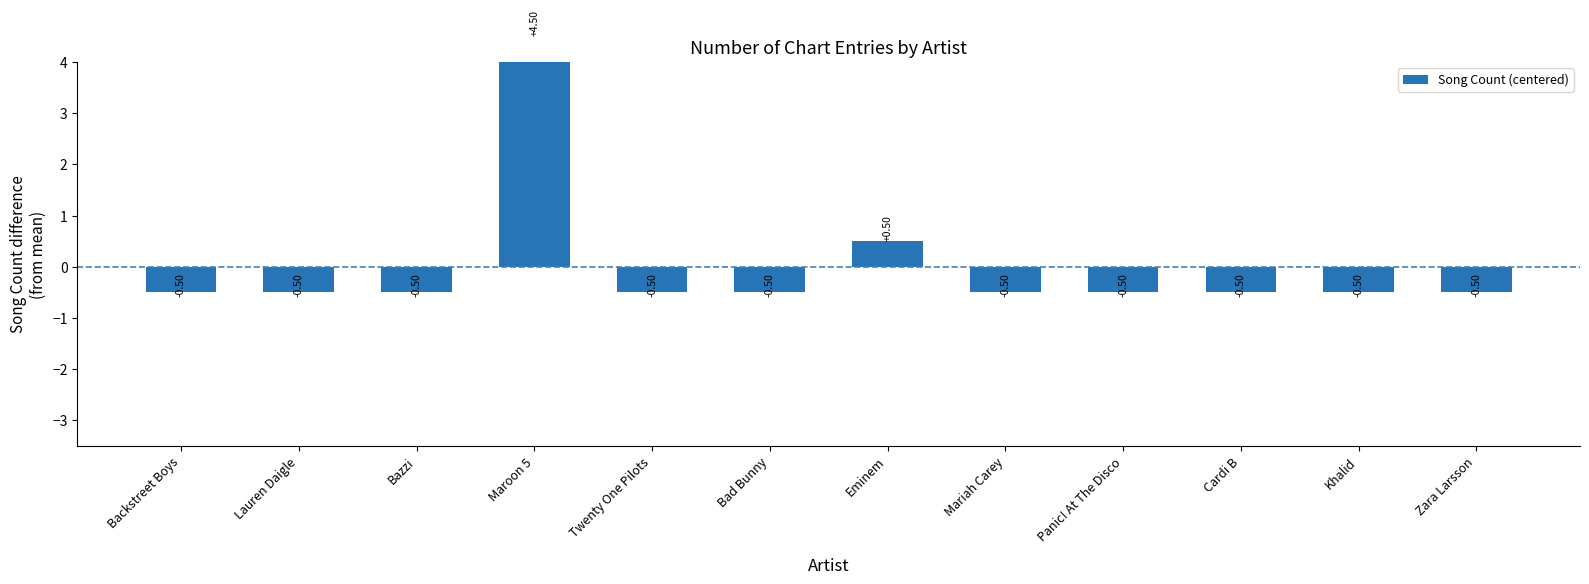

Rank the categories by value from lowest to highest.

Backstreet Boys, Lauren Daigle, Bazzi, Twenty One Pilots, Bad Bunny, Mariah Carey, Panic! At The Disco, Cardi B, Khalid, Zara Larsson, Eminem, Maroon 5